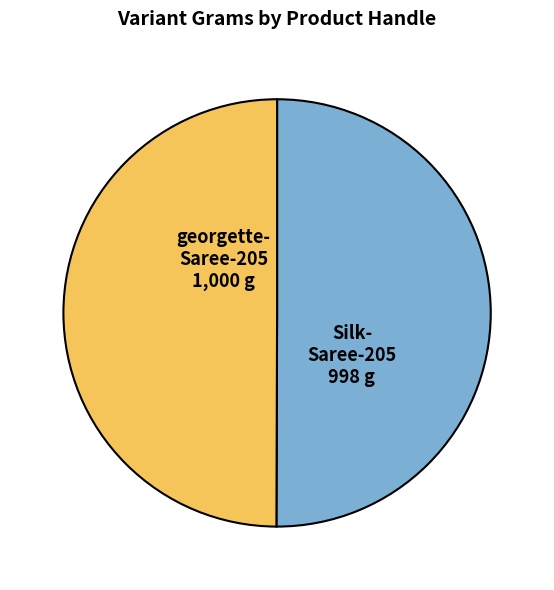

How many segments does this pie chart have?

2